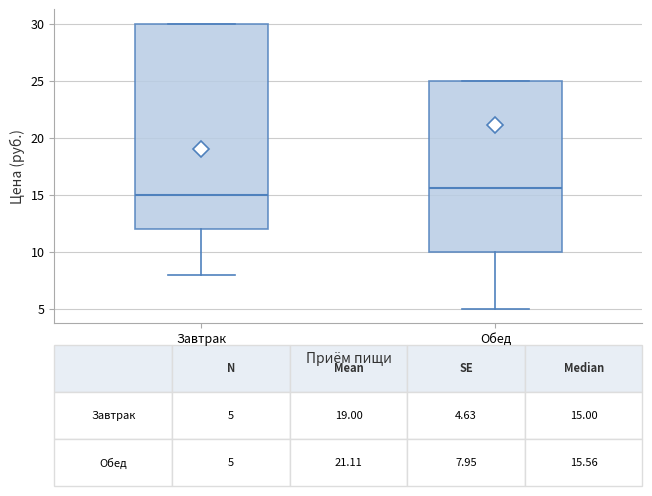

Comparing the boxes themselves (not the whiskers), which one is the tallest?

Завтрак